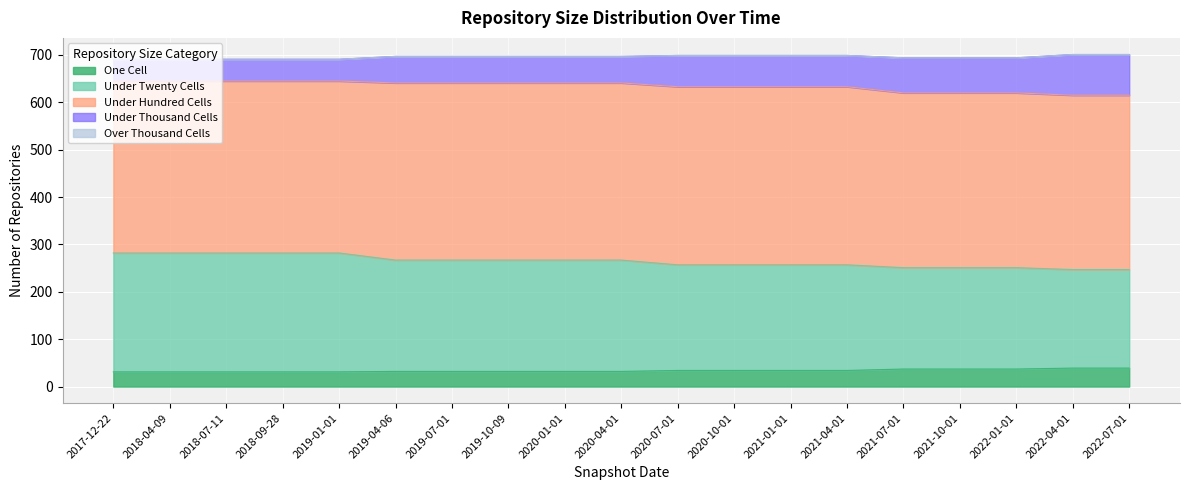

True or false: under_thousand_cells and one_cell intersect in this chart.

False